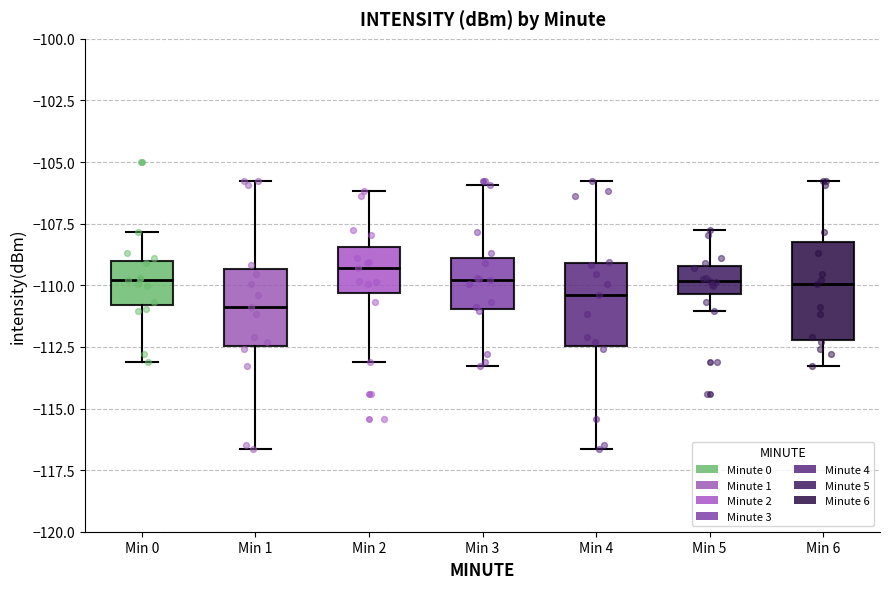

Reading left to right, read every box against the y-axis: the position of its median line, the range the box covers, and the ends of its whiskers. The values are not printed on the chart, so give them approximately, as read against the axis.

Min 0: median -110.0, box -111.0 to -109.0, whiskers -113.0 to -108.0
Min 1: median -111.0, box -112.5 to -109.5, whiskers -116.5 to -106.0
Min 2: median -109.5, box -110.5 to -108.5, whiskers -113.0 to -106.0
Min 3: median -110.0, box -111.0 to -109.0, whiskers -113.5 to -106.0
Min 4: median -110.5, box -112.5 to -109.0, whiskers -116.5 to -106.0
Min 5: median -110.0, box -110.5 to -109.0, whiskers -111.0 to -108.0
Min 6: median -110.0, box -112.0 to -108.5, whiskers -113.5 to -106.0